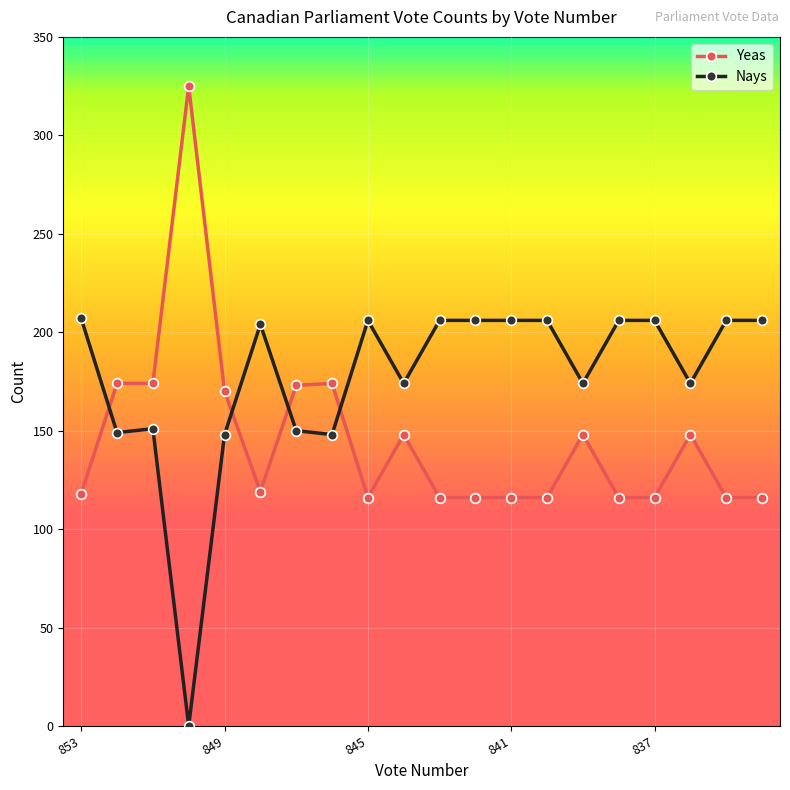

Rank the series by their maximum value, from highest to lowest.

Yeas, Nays